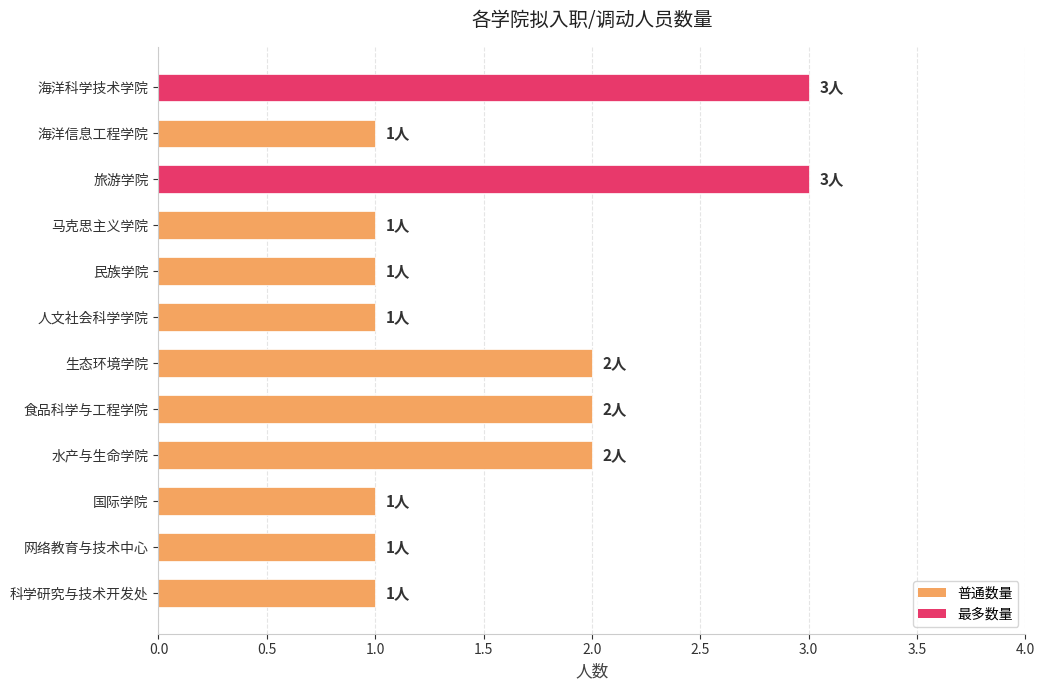

What is the minimum value shown in the chart?

1